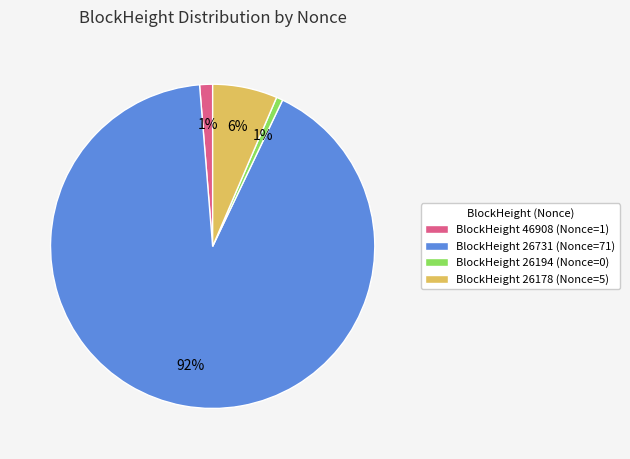

What is the majority slice?

BlockHeight 26731 (Nonce=71)